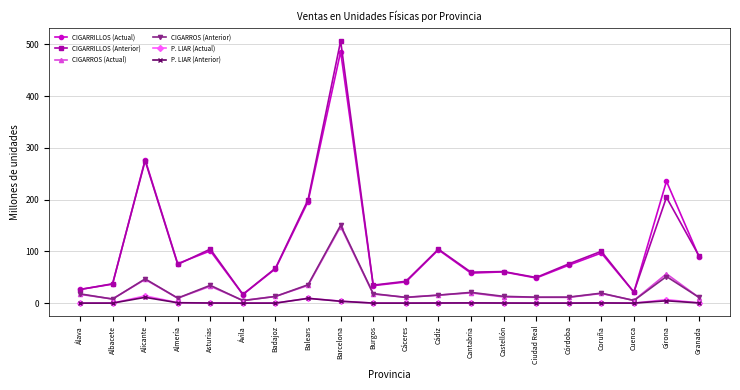

Where does the CIGARROS (Anterior) series first go above 15?

Álava